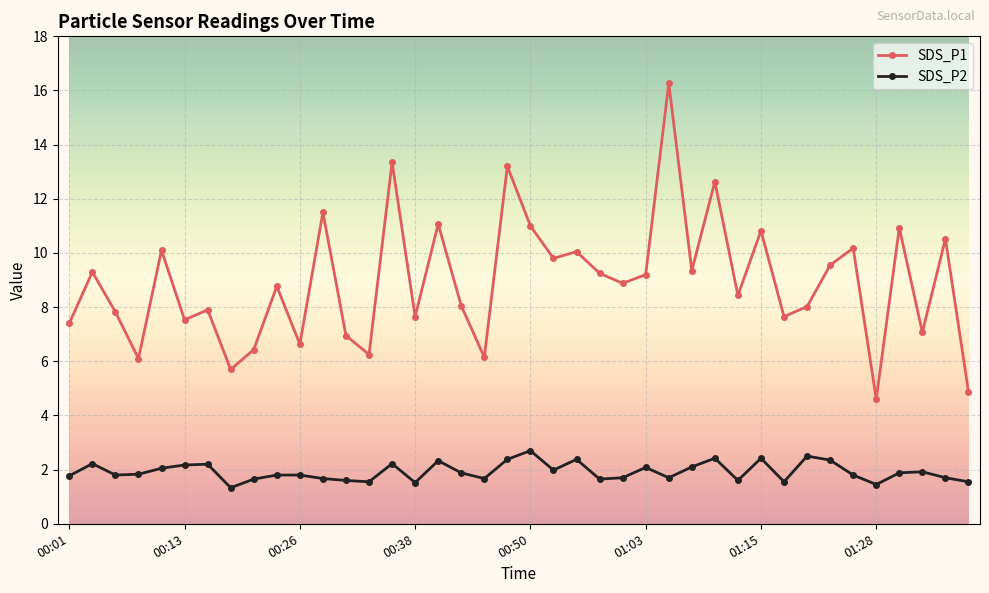

True or false: SDS_P2 has more than 2 points higher than both neighbors.

True